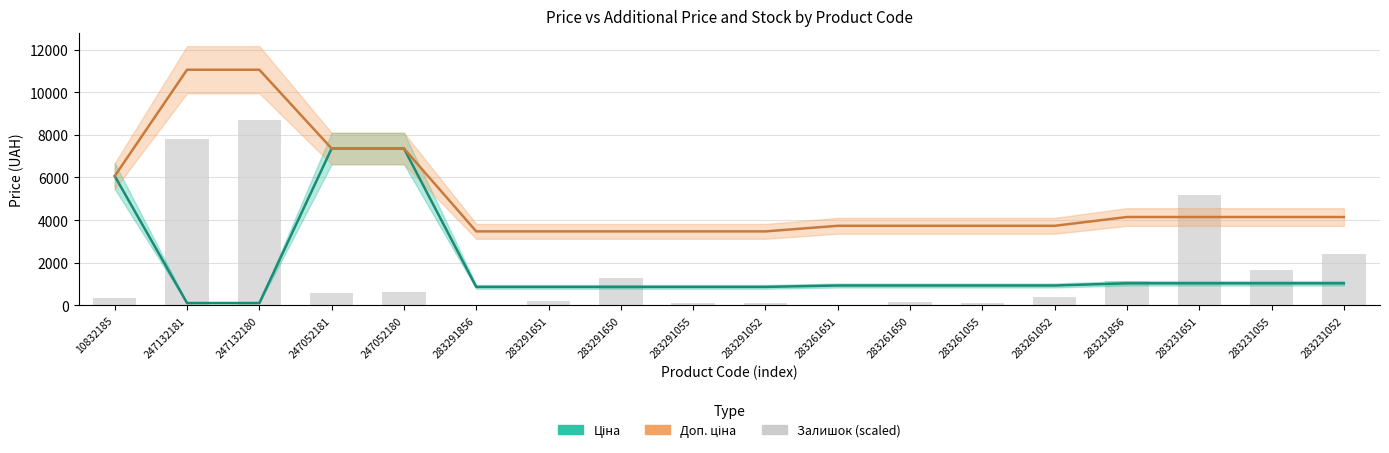

What is the difference between the highest and lowest values at 247132181?

10944.5